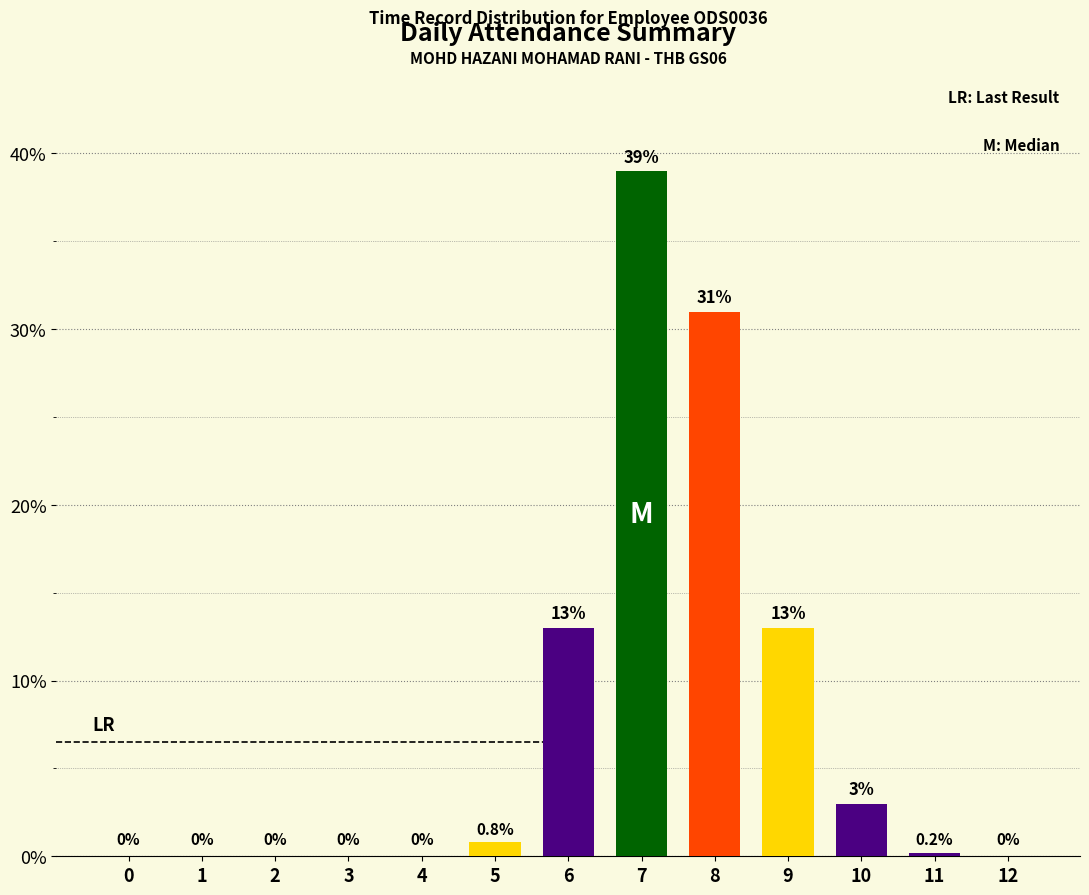

Which has a higher value, 2 or 11?

11